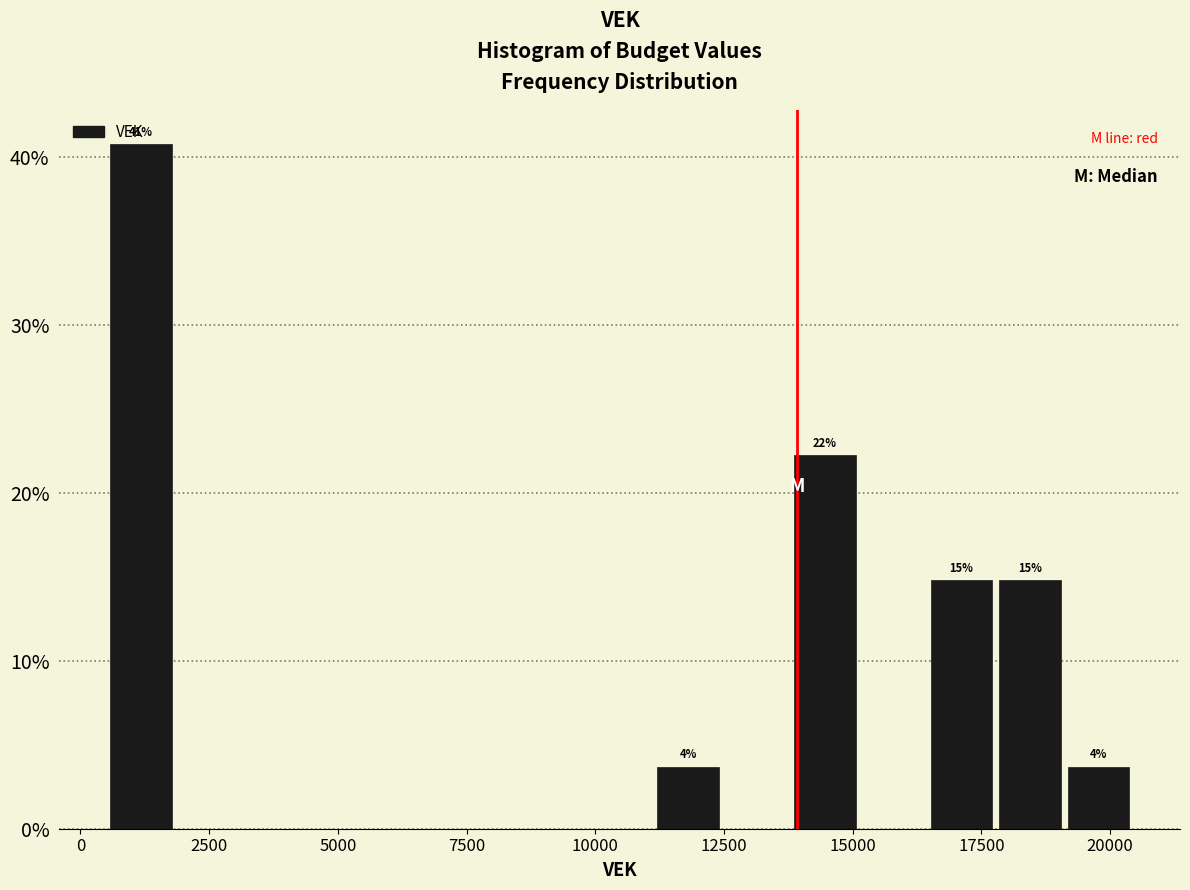

Around what value on the x-axis is the tallest bar? Give the approximate position of its centre, as read against the axis.

1000